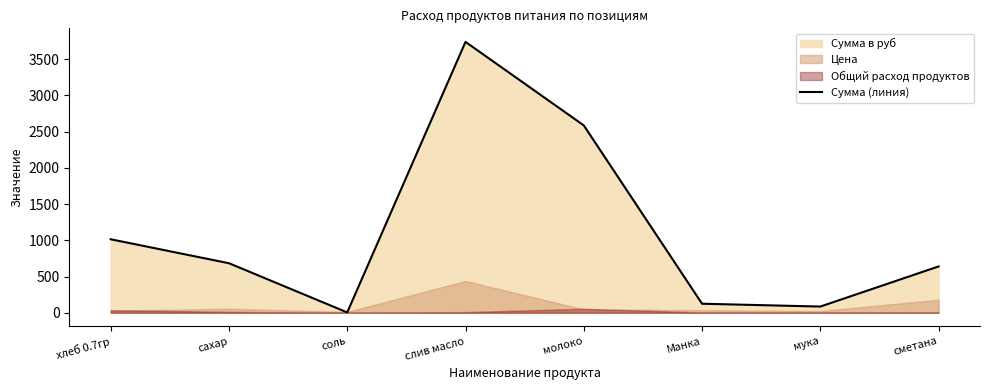

True or false: the data shows 4.3 at соль.

True